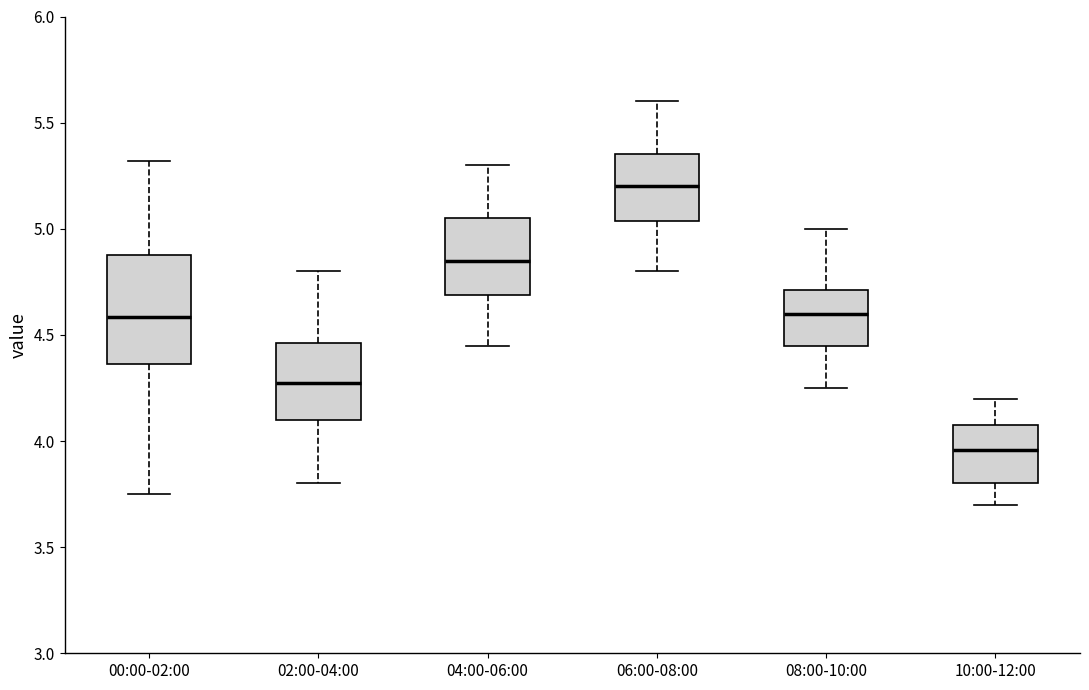

Which box has the lowest median line?

10:00-12:00